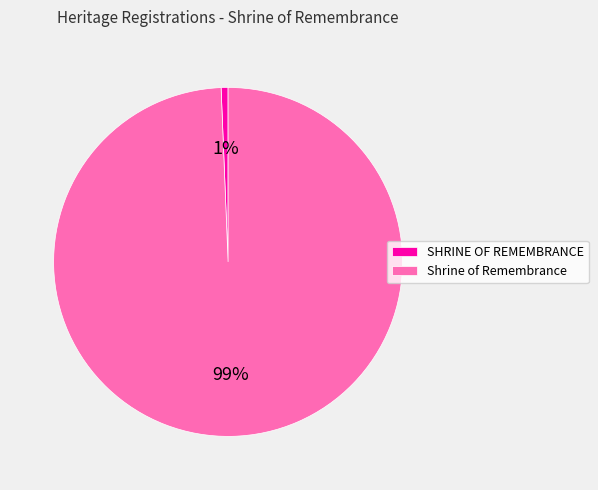

What is the majority slice?

Shrine of Remembrance